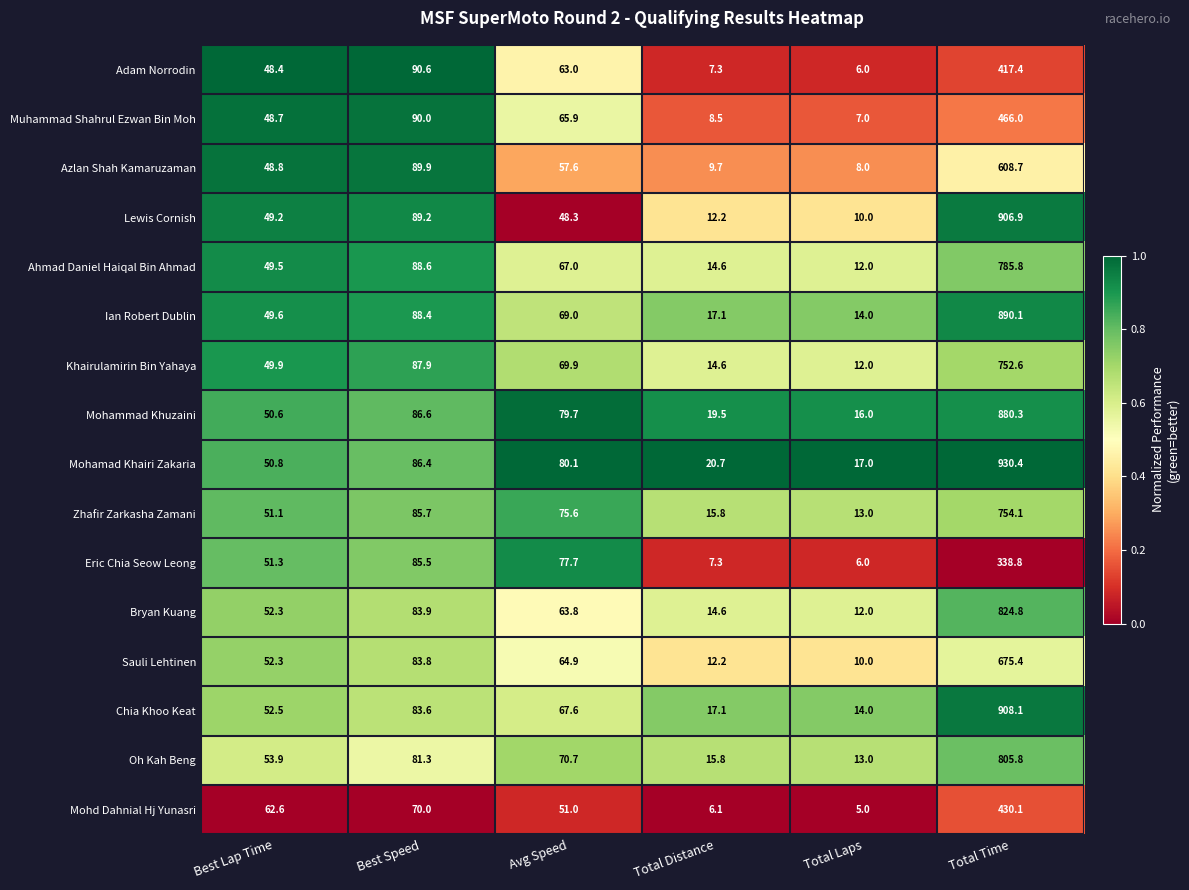

Which series has the widest spread of values?

Mohamad Khairi Zakaria